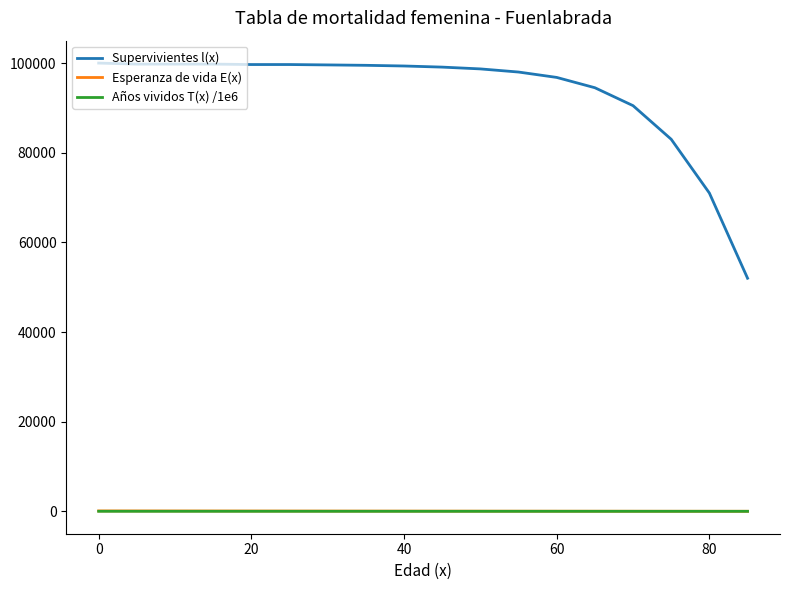

Which series has the largest range (max minus min)?

Supervivientes l(x)